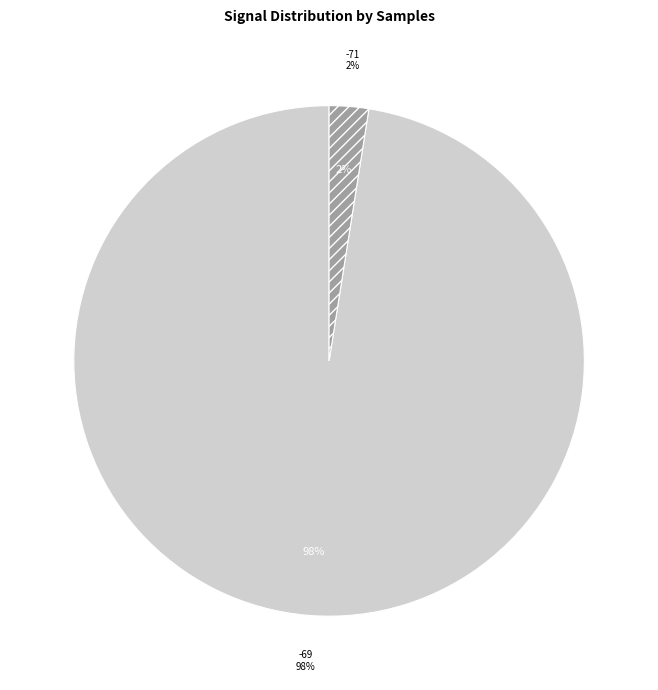

Is -69 the majority of the pie?

No